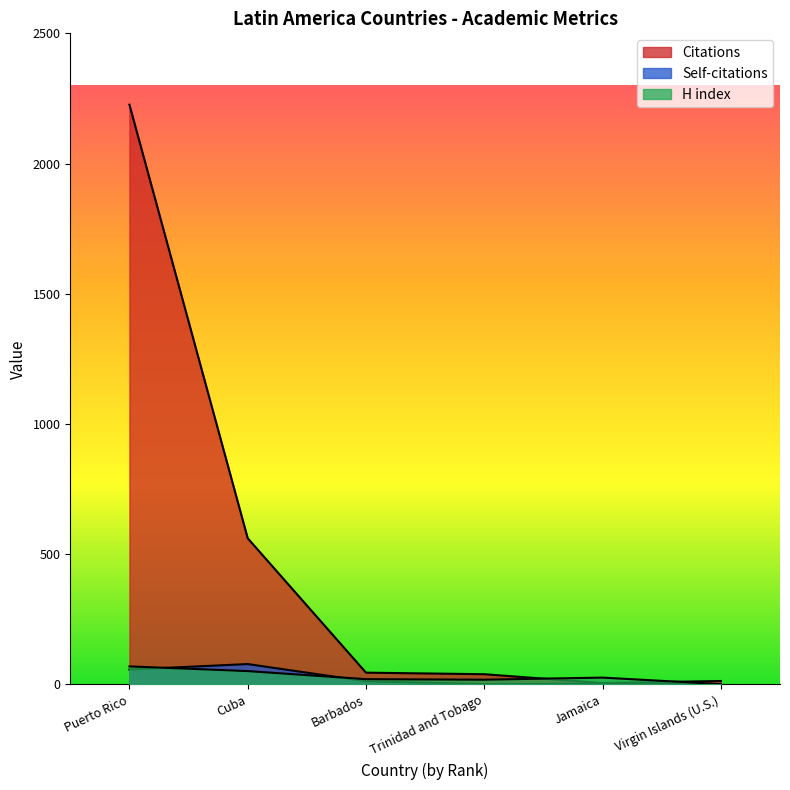

True or false: H index and Citations cross at least once.

True